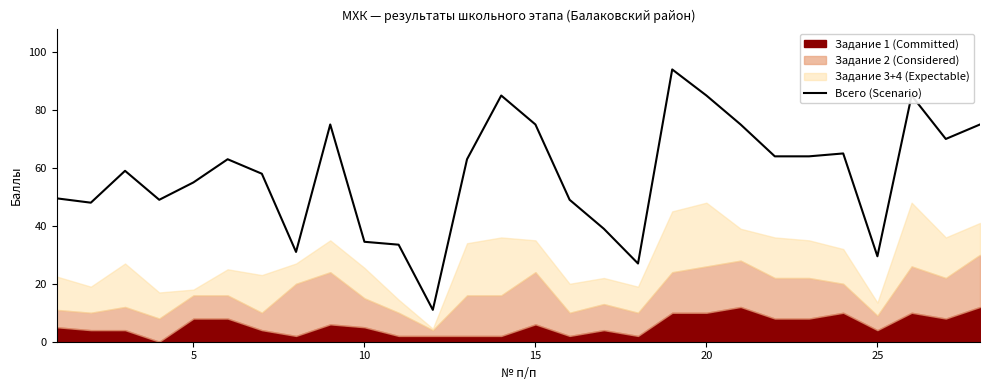

True or false: there are more than 1 points higher than both neighbors.

True